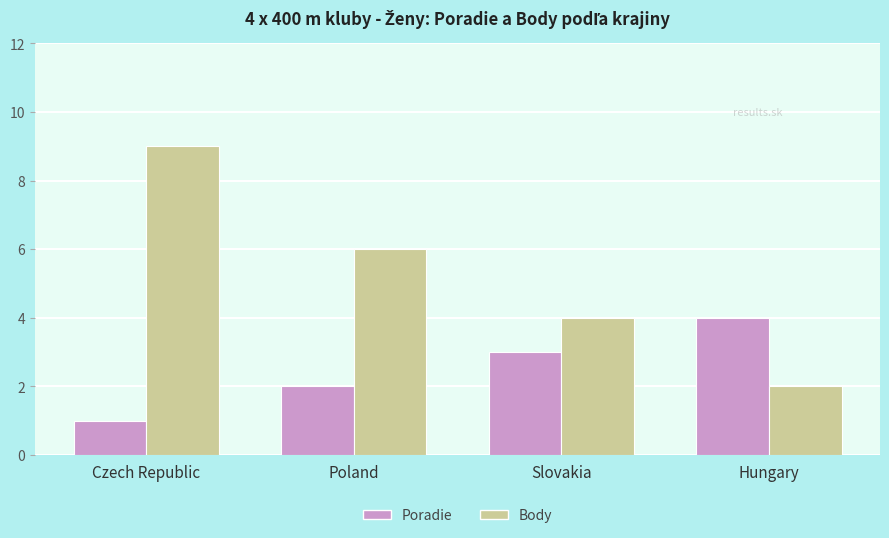

What is the total value across all series at Hungary?

6